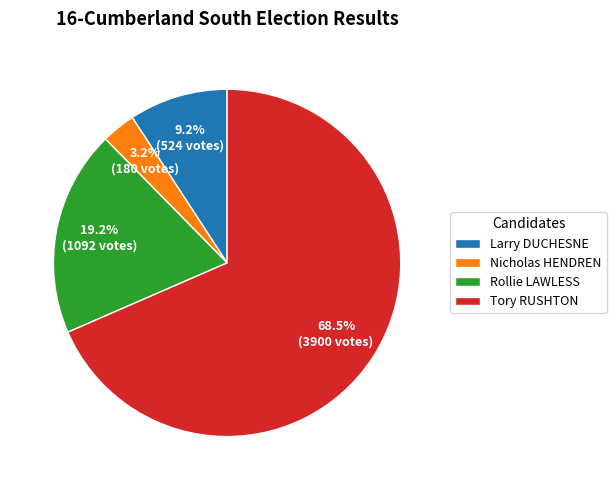

What percentage is the Rollie LAWLESS slice, to the nearest percent?

19%